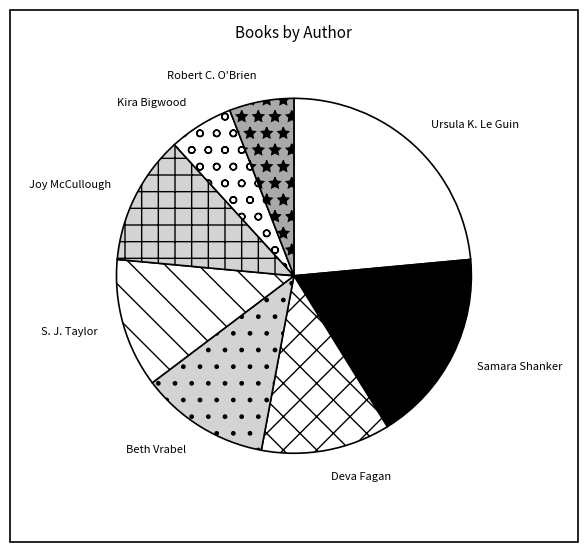

Is there any slice that represents more than half of the pie?

No